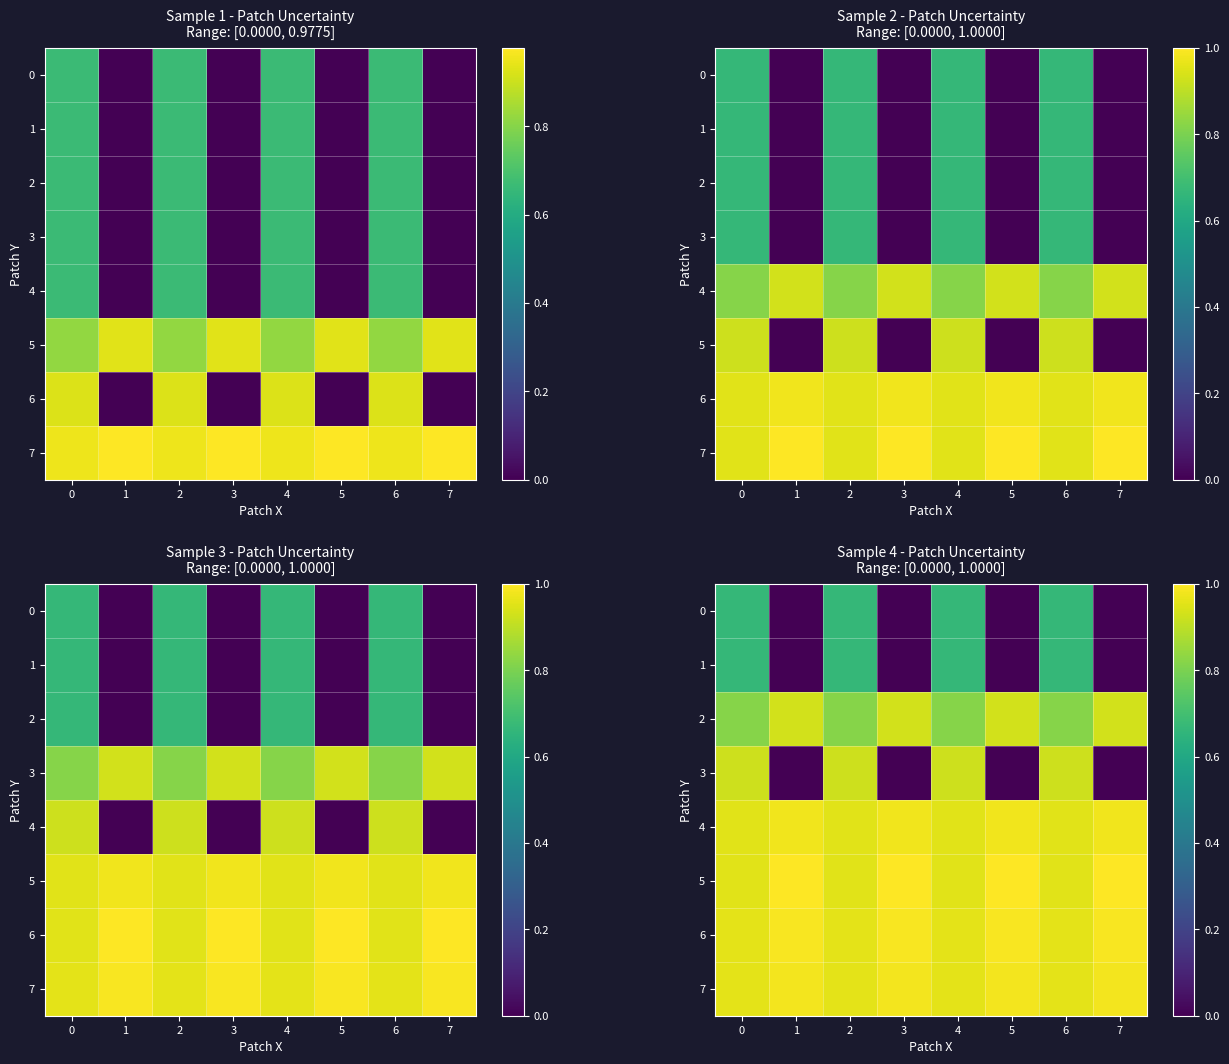

What is the total value across all series at 5?

4.9